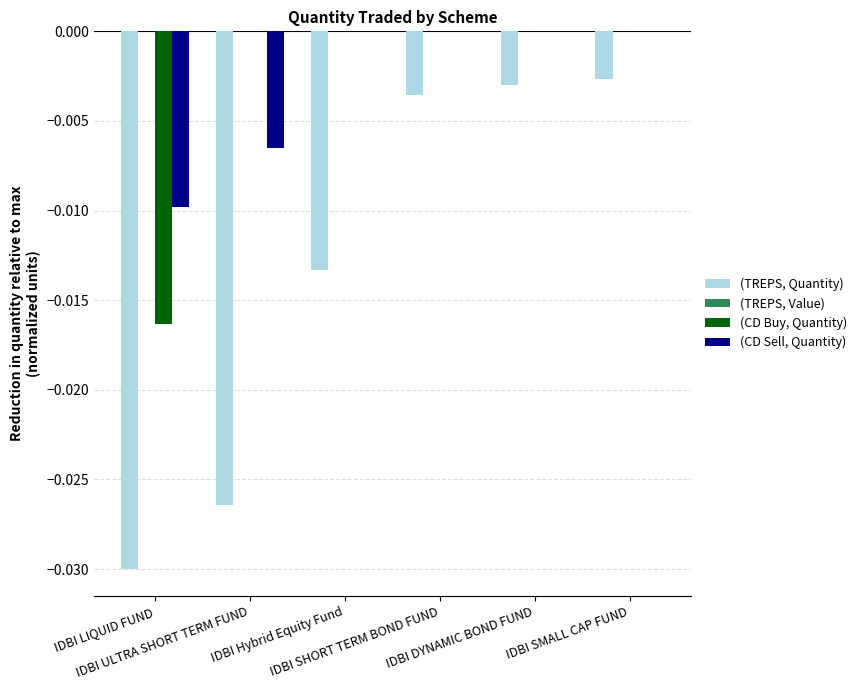

What is the sum of all (TREPS, Quantity) values?

-0.1